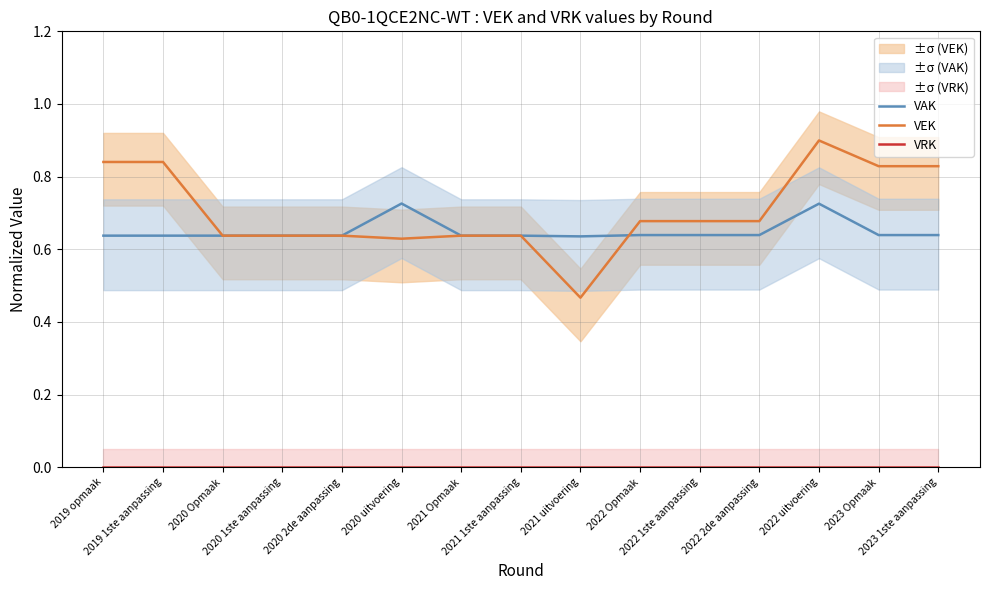

How many series are shown in this chart?

3